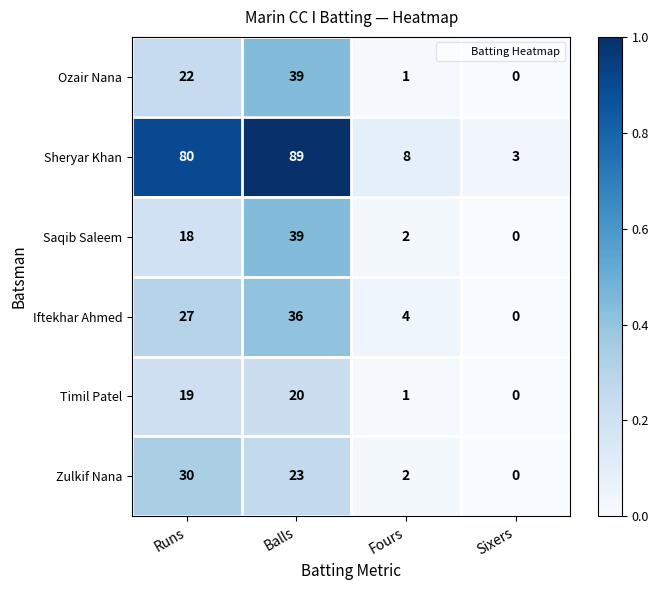

Reading right to left, what are all the values shown in this chart?

Ozair Nana: Sixers=0	Fours=1	Balls=39	Runs=22
Sheryar Khan: Sixers=3	Fours=8	Balls=89	Runs=80
Saqib Saleem: Sixers=0	Fours=2	Balls=39	Runs=18
Iftekhar Ahmed: Sixers=0	Fours=4	Balls=36	Runs=27
Timil Patel: Sixers=0	Fours=1	Balls=20	Runs=19
Zulkif Nana: Sixers=0	Fours=2	Balls=23	Runs=30